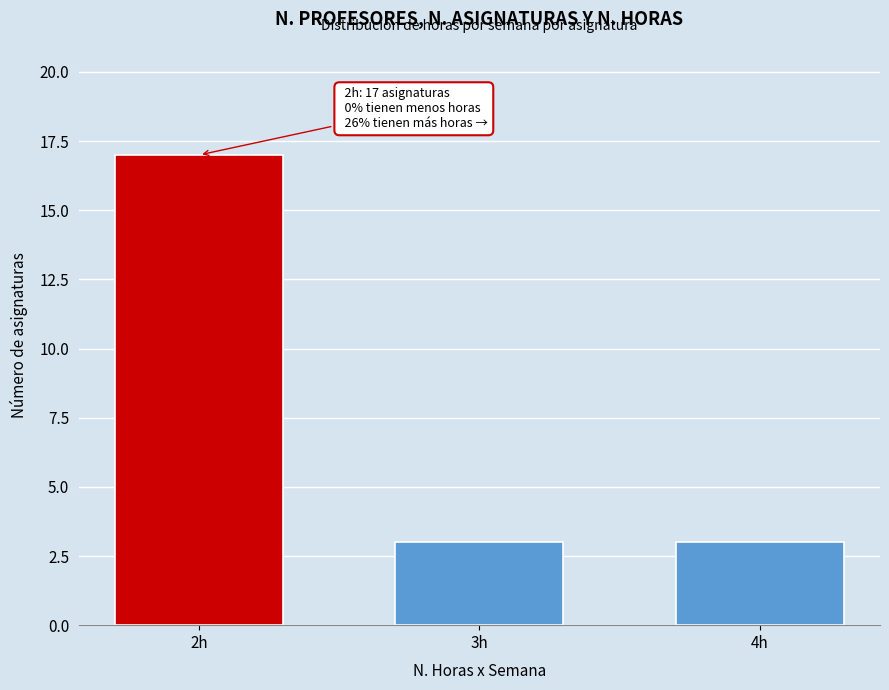

Reading left to right, transcribe all the data shown in this chart.

2h=17	3h=3	4h=3